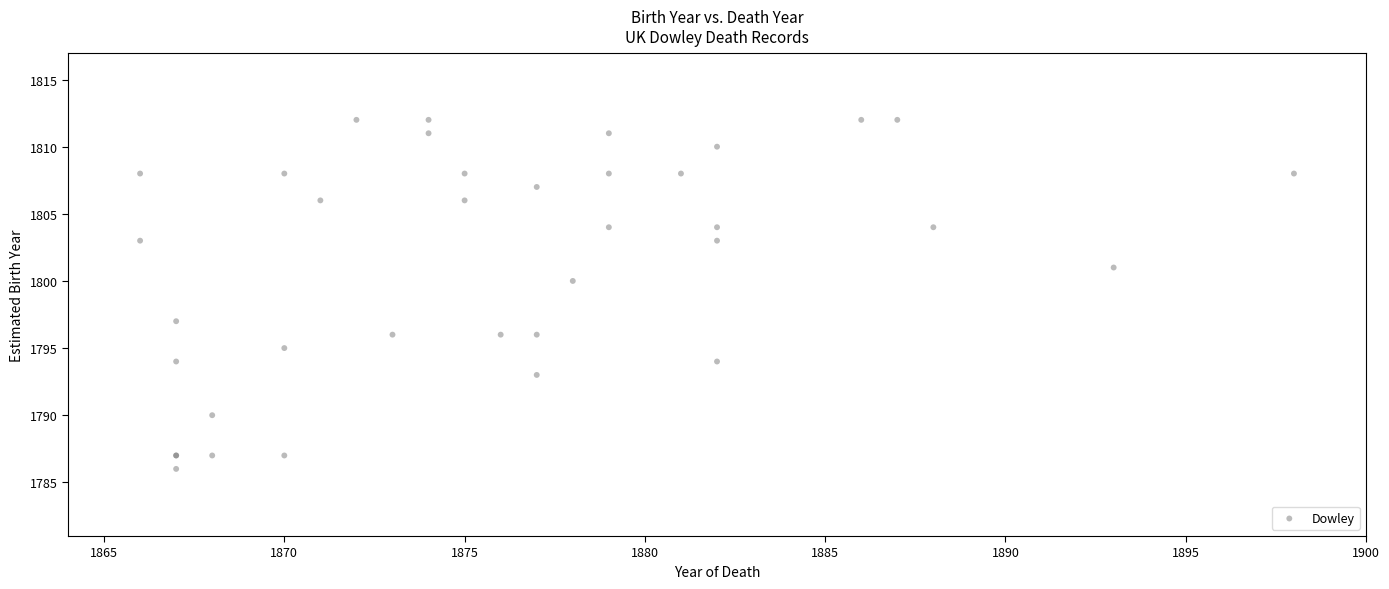

What Y value in the scatter plot is closest to 1799?

1800